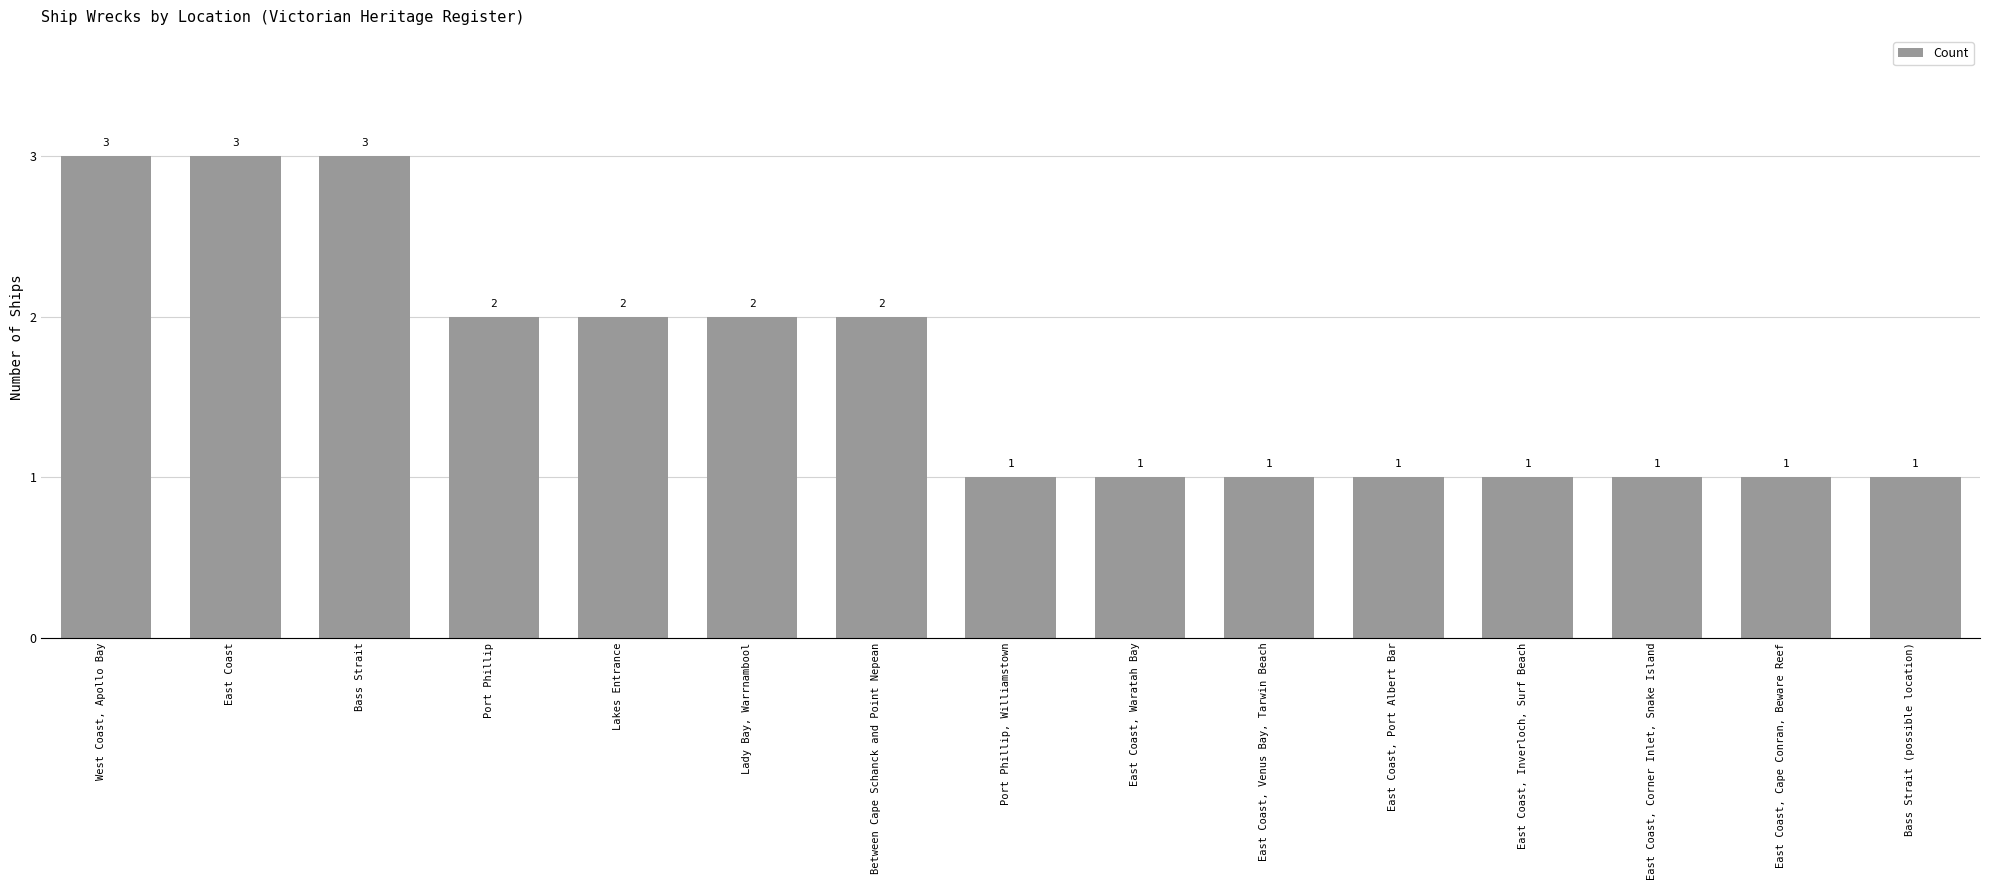

Approximately how many times larger is the value at East Coast, Waratah Bay compared to Bass Strait (possible location)?

1.0